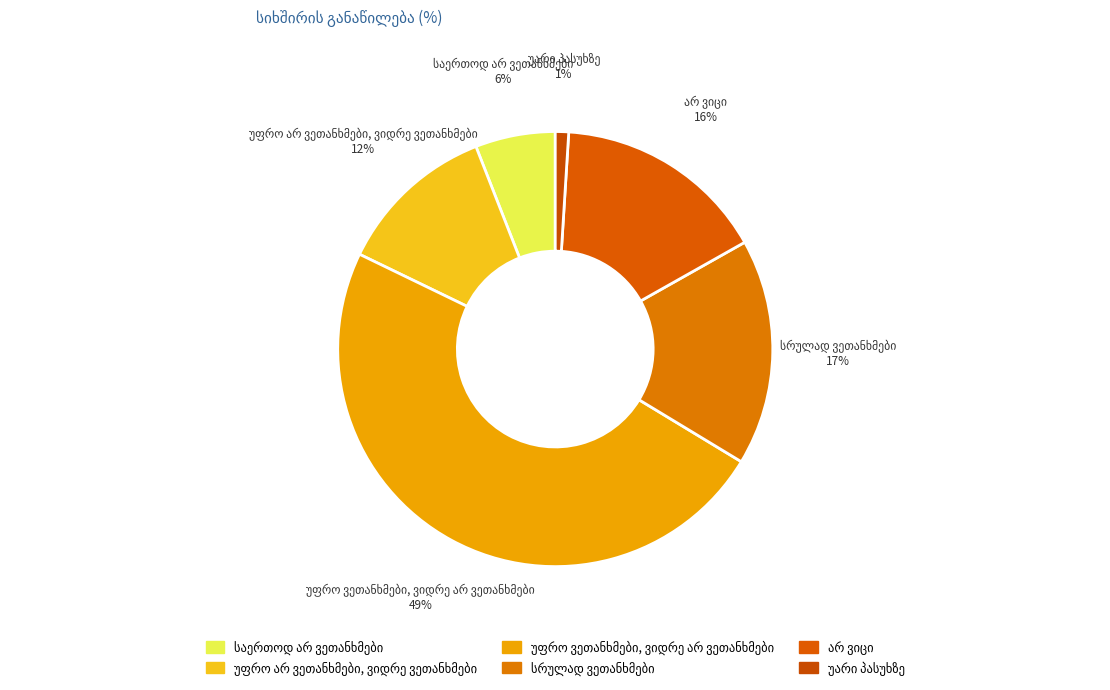

Is there a majority slice in this chart?

No